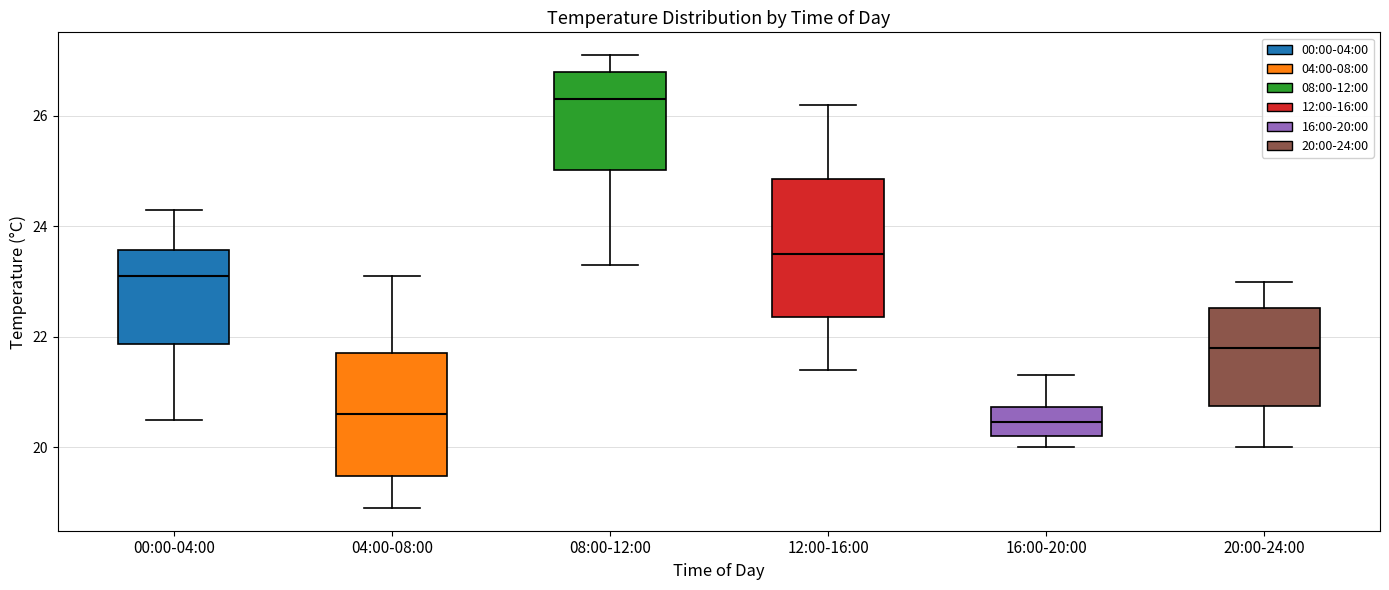

Which box's median line is the highest?

08:00-12:00